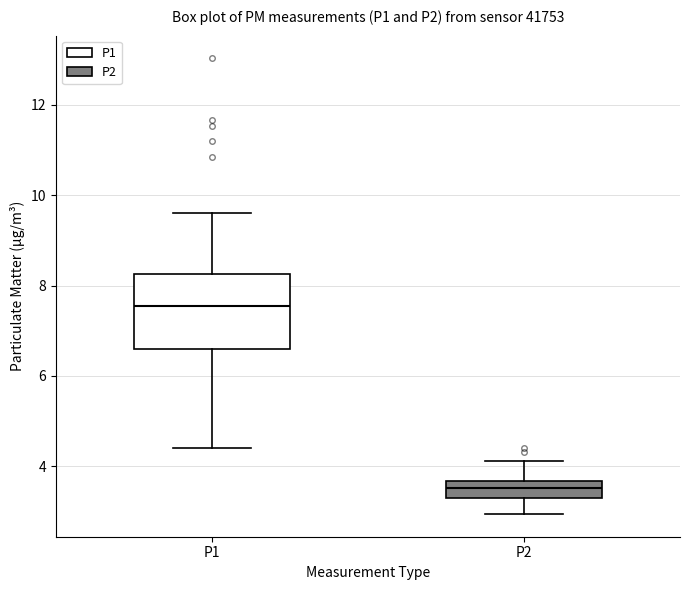

Which box's median line is the lowest?

P2